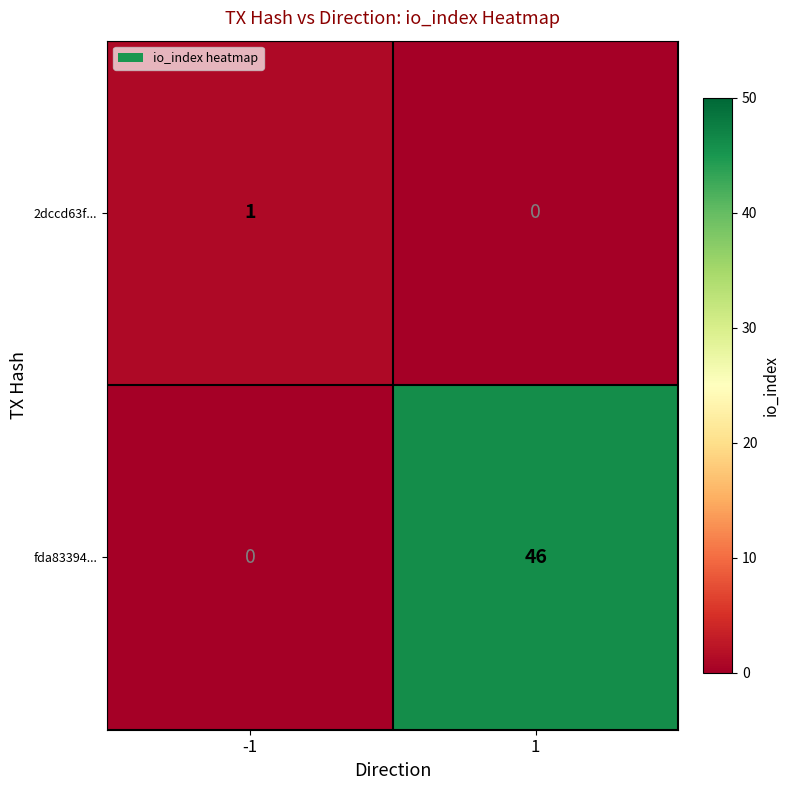

Between -1 and 1, which series saw the biggest shift?

fda83394...